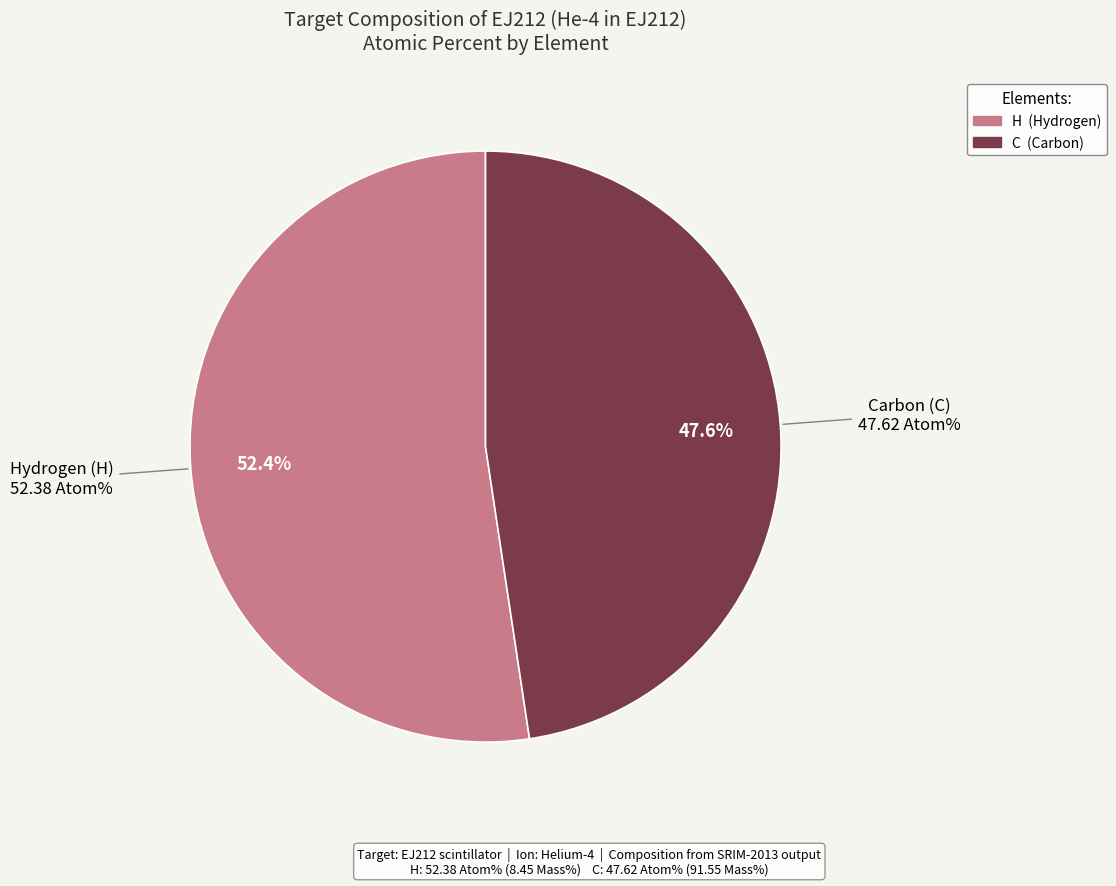

True or false: C accounts for 48% of the total.

True